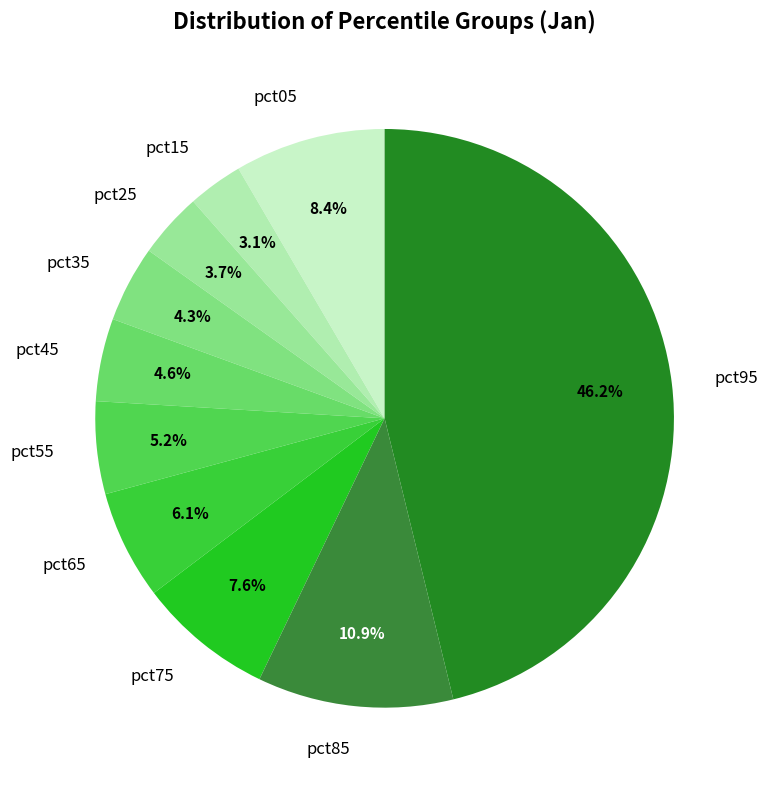

Is there any slice that represents more than half of the pie?

No